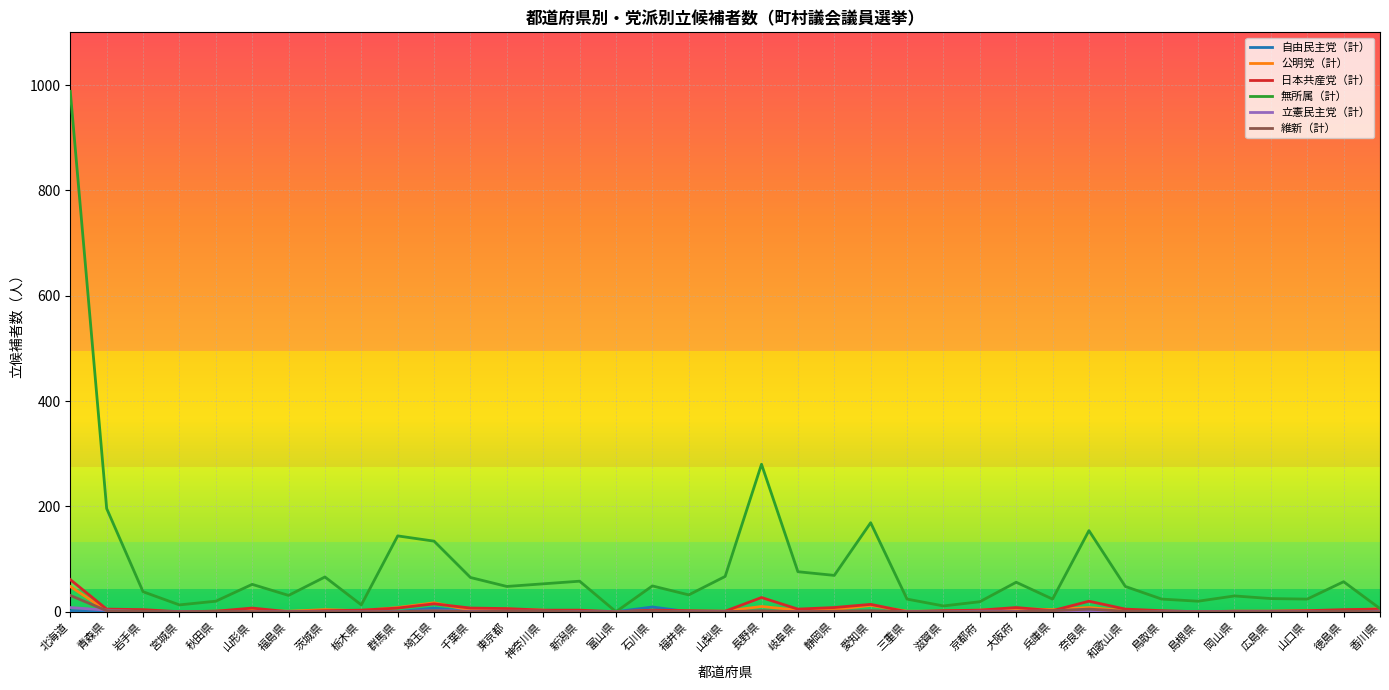

Which series changed the most between 青森県 and 三重県?

無所属（計）